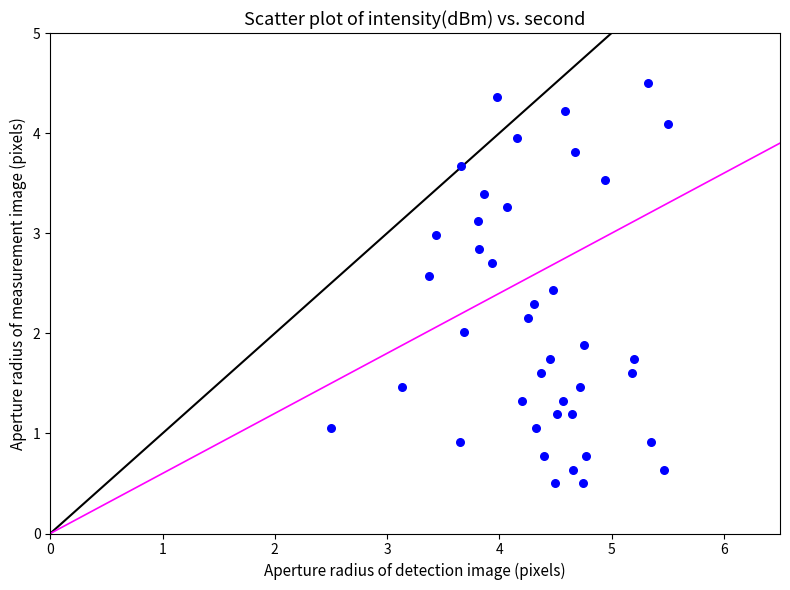

What is the range of X values (max minus min)?

3.0